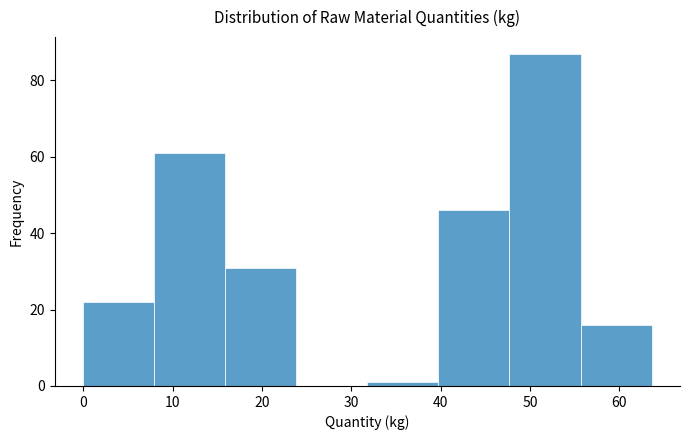

What is the height of the bar covering 0 to 8 on the x-axis? Neither the bar edges nor the heights are printed on the chart, so give them approximately, as read against the axes.

22